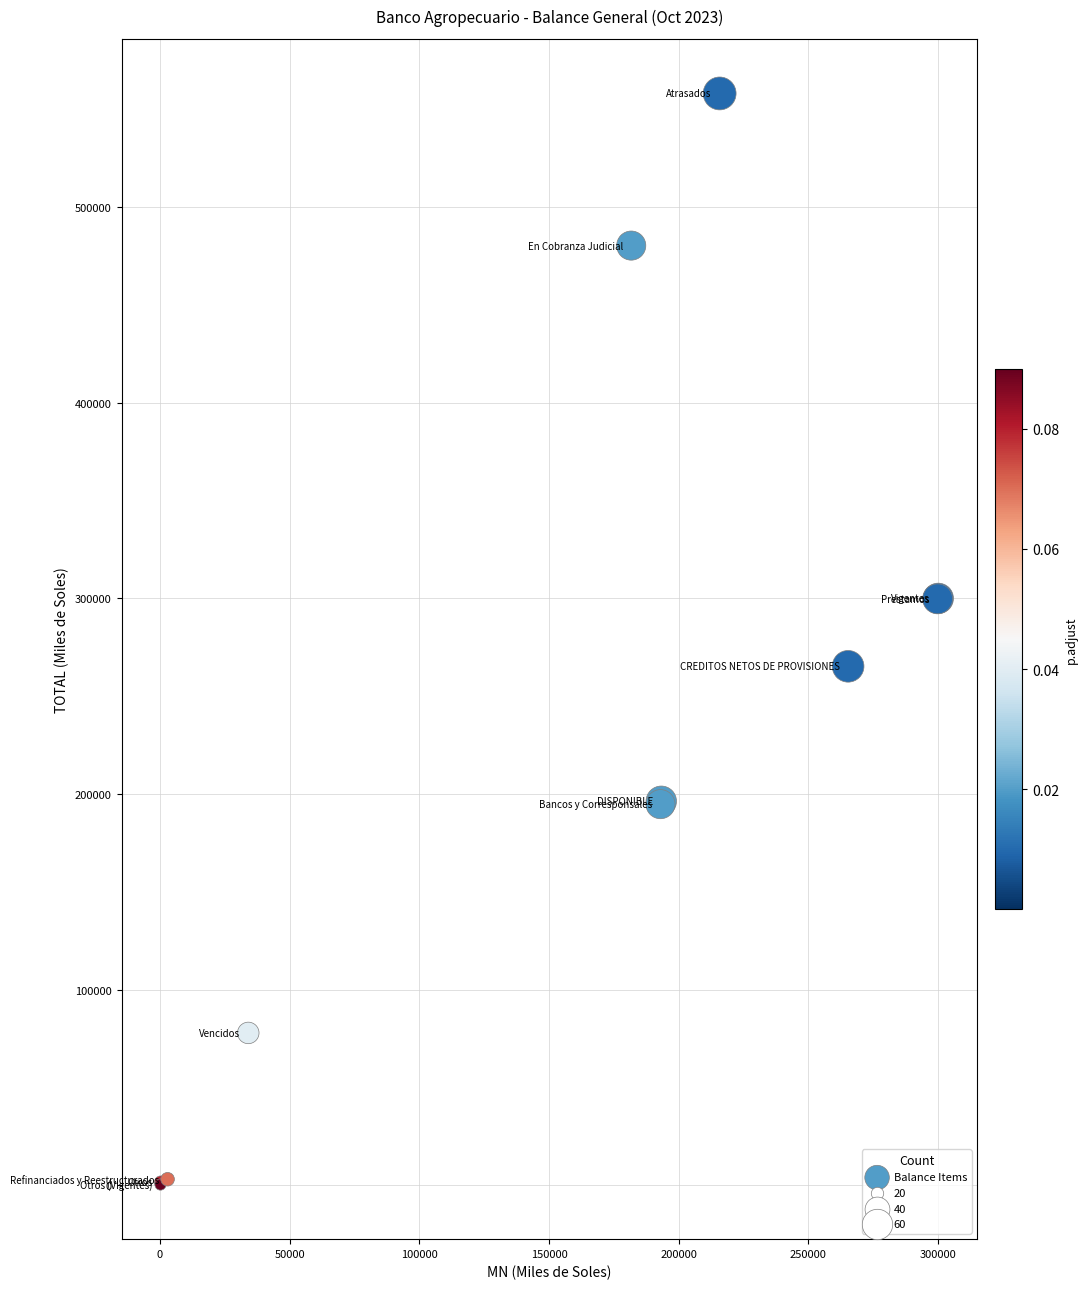

What Y value in the scatter plot is closest to 279237?

265282.3